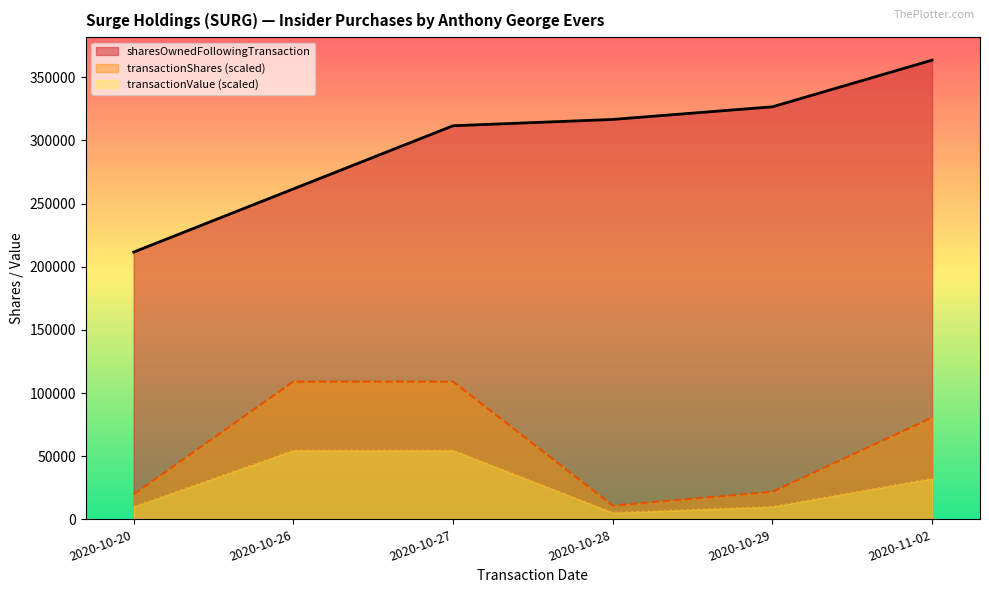

What value does the sharesOwnedFollowingTransaction series have at 2020-11-02?

363549.0